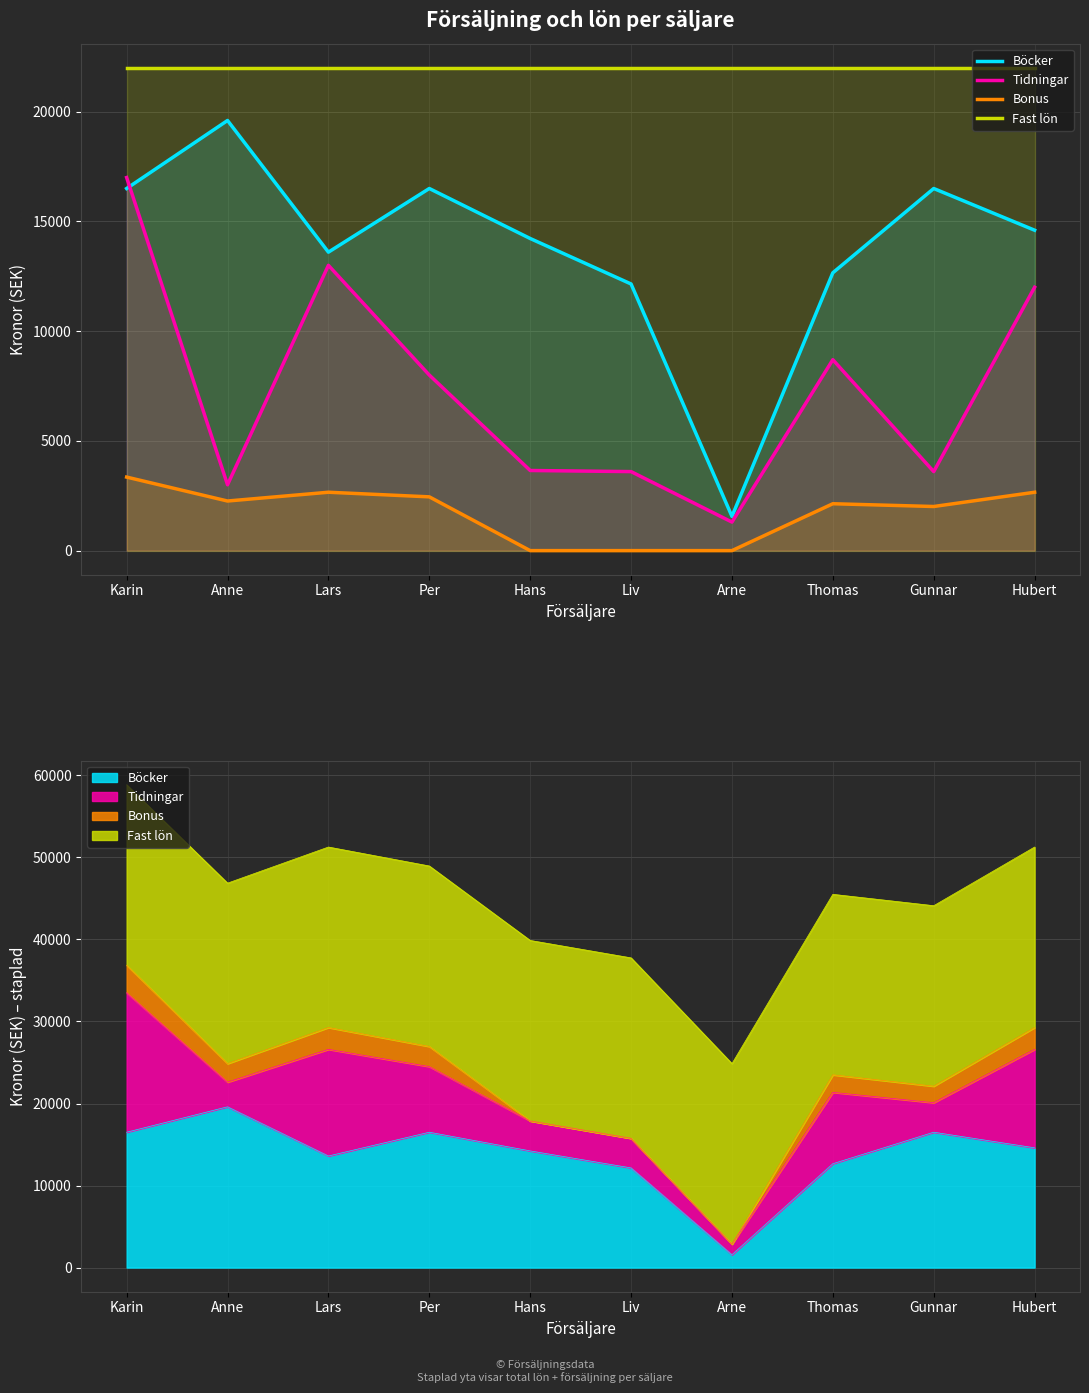

True or false: Fast lön has more than 2 interior local peaks.

False